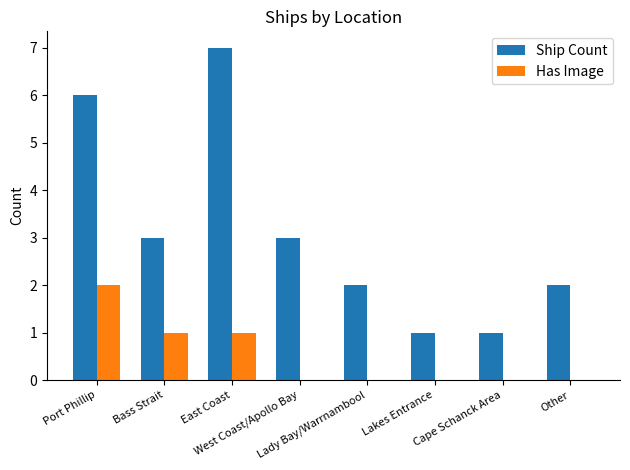

Are the bars grouped side by side (vs. stacked)?

Yes